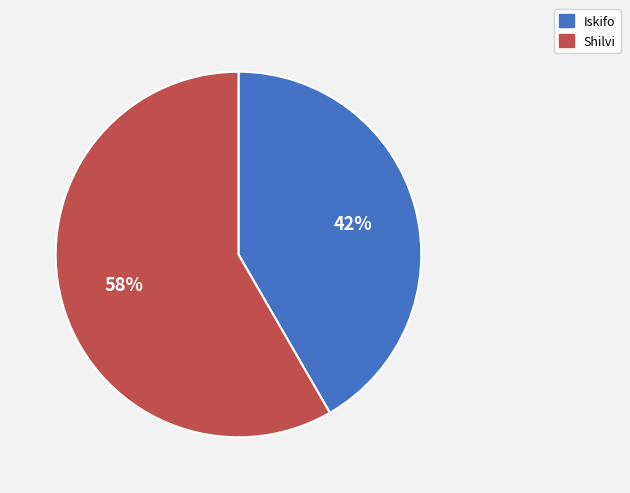

How many slices are in this pie chart?

2